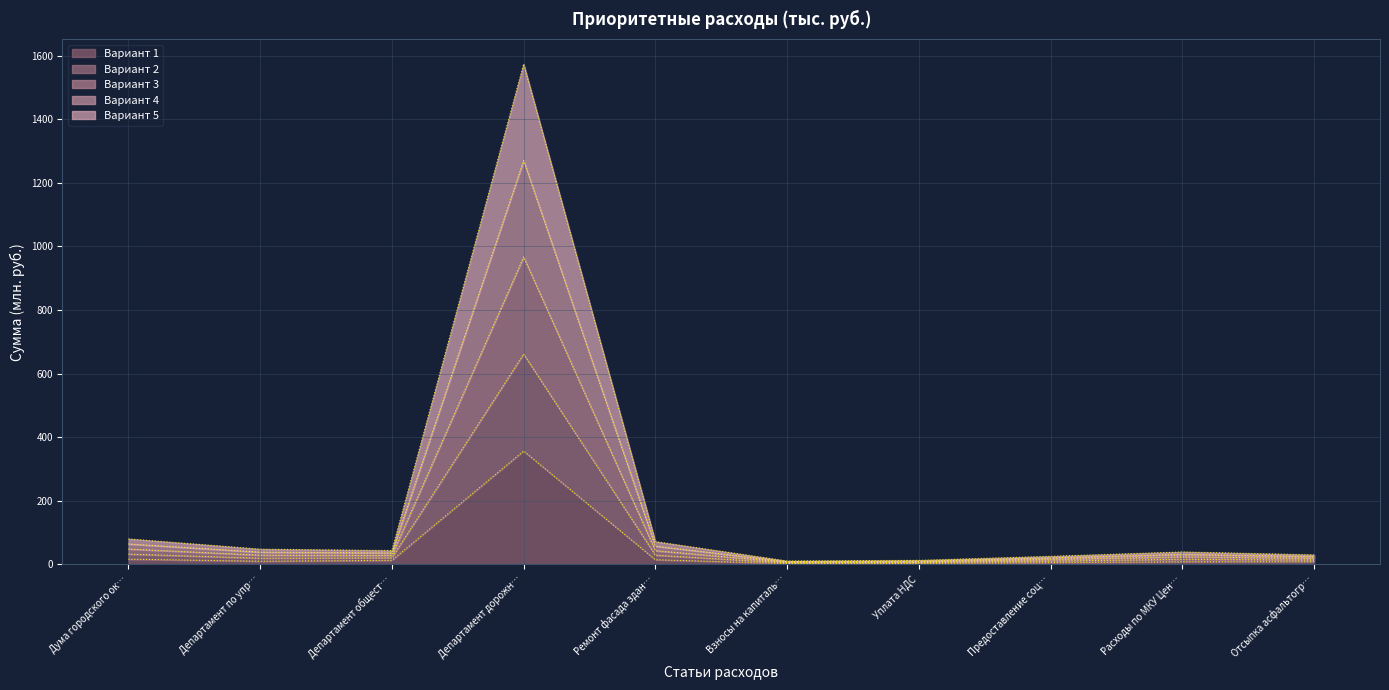

At which category is the sum across all series the highest?

Департамент дорожн…